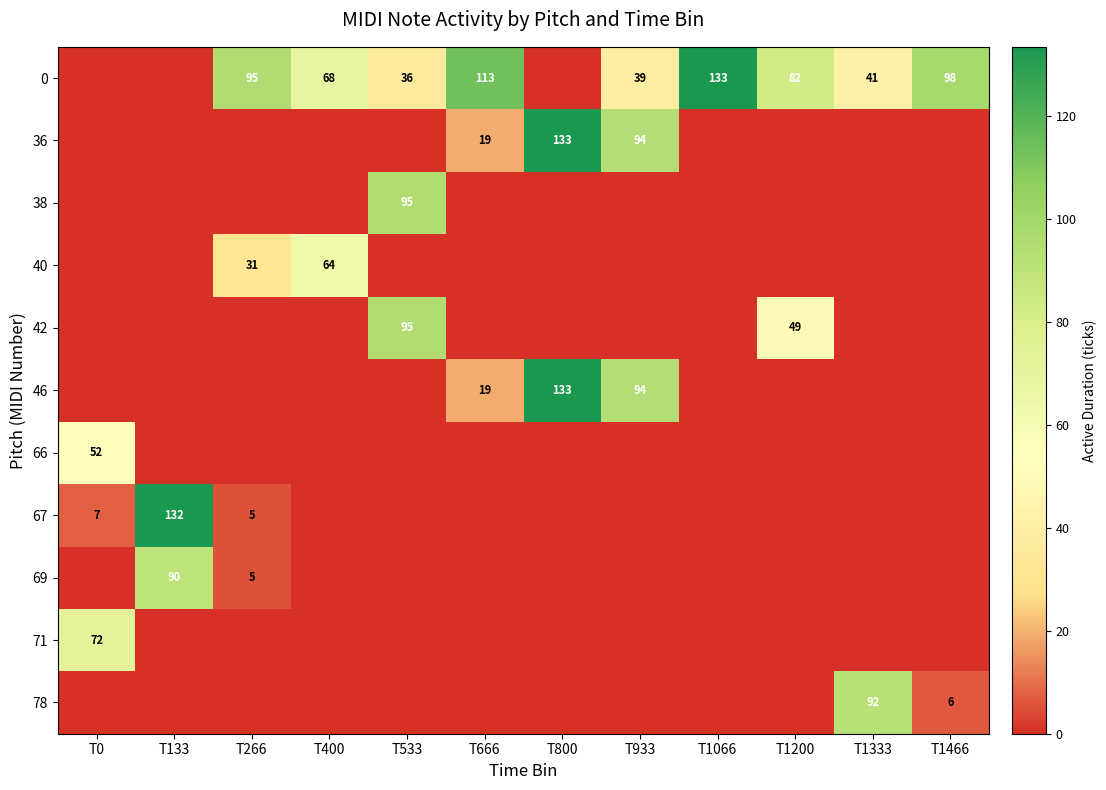

Is it true that 46 equals 7 at T666?

False